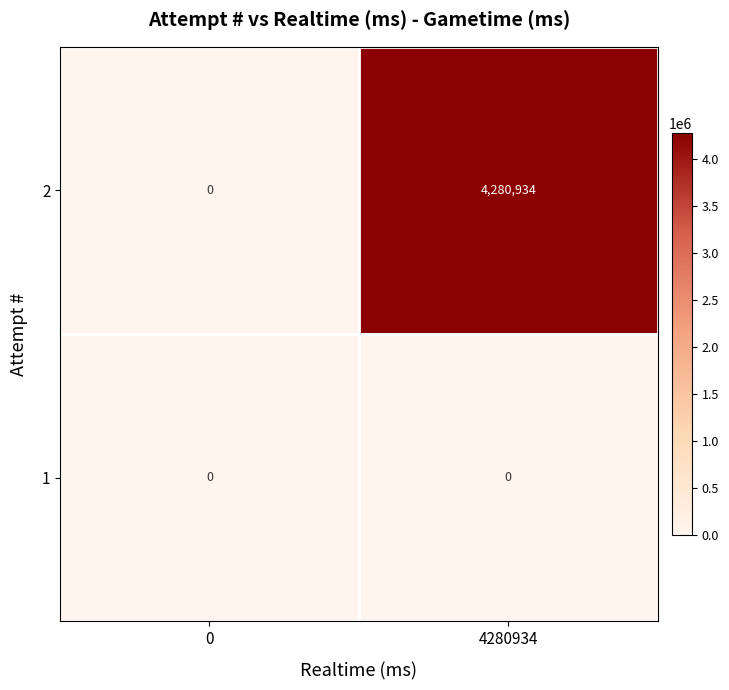

List the series in order of their overall mean, highest first.

2, 1